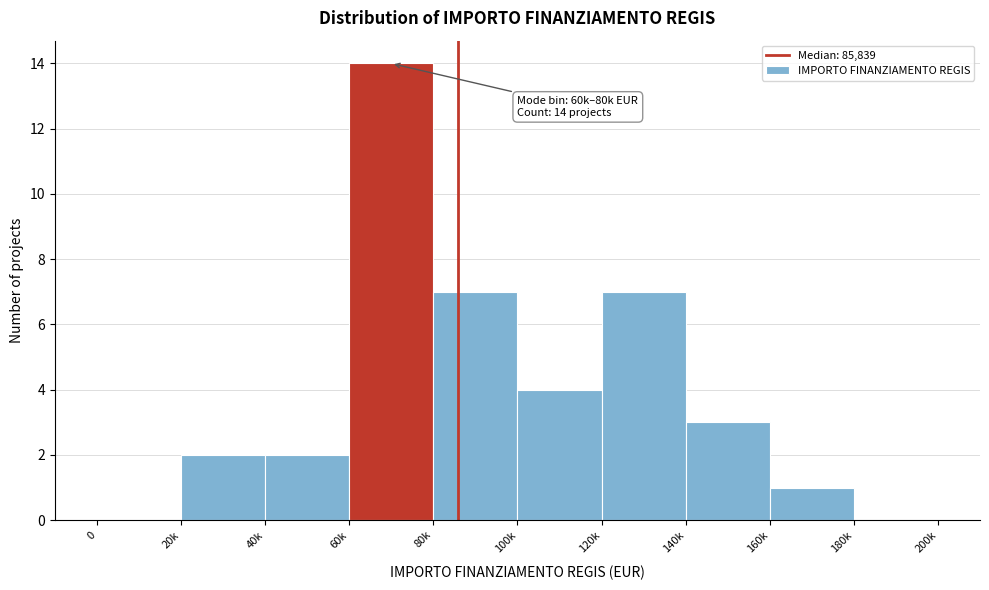

Reading right to left, extract all data points from this chart.

180k=0	160k=1	140k=3	120k=7	100k=4	80k=7	60k=14	40k=2	20k=2	0=0